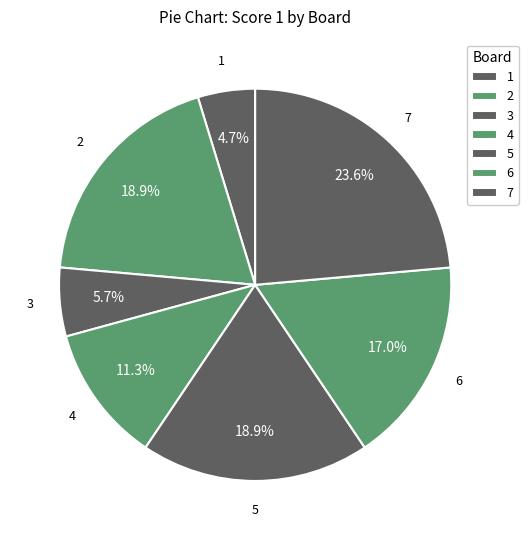

True or false: 6 accounts for 17% of the total.

True